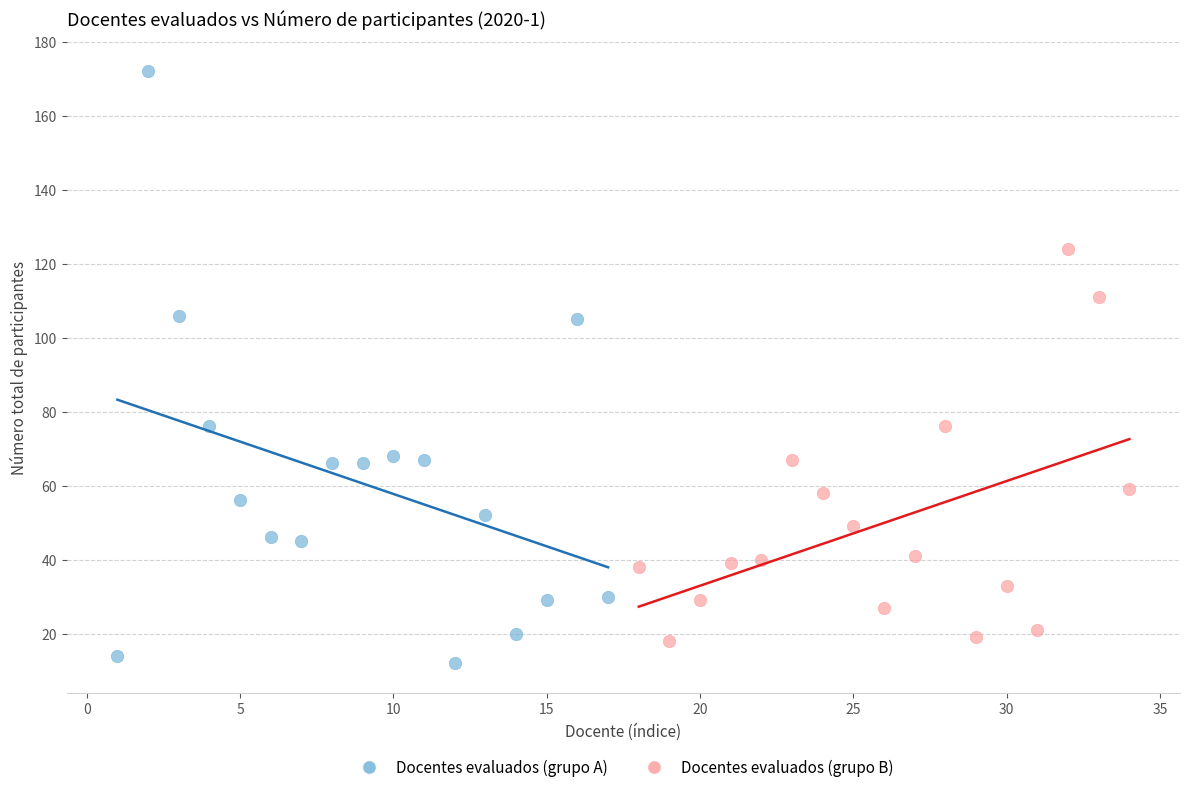

Which series reaches the minimum Y coordinate?

Docentes evaluados (grupo A)